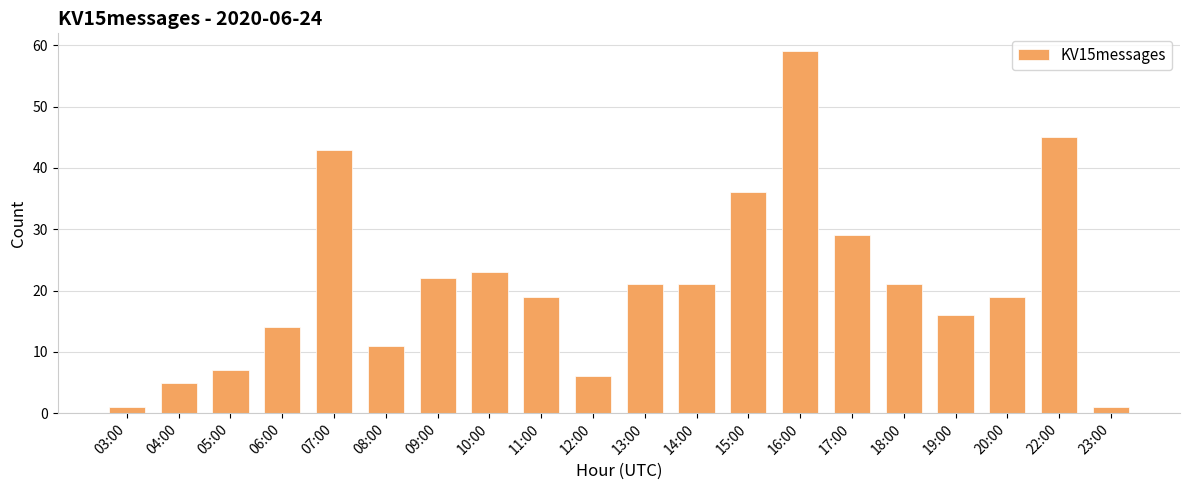

Where does the data first go above 21?

07:00